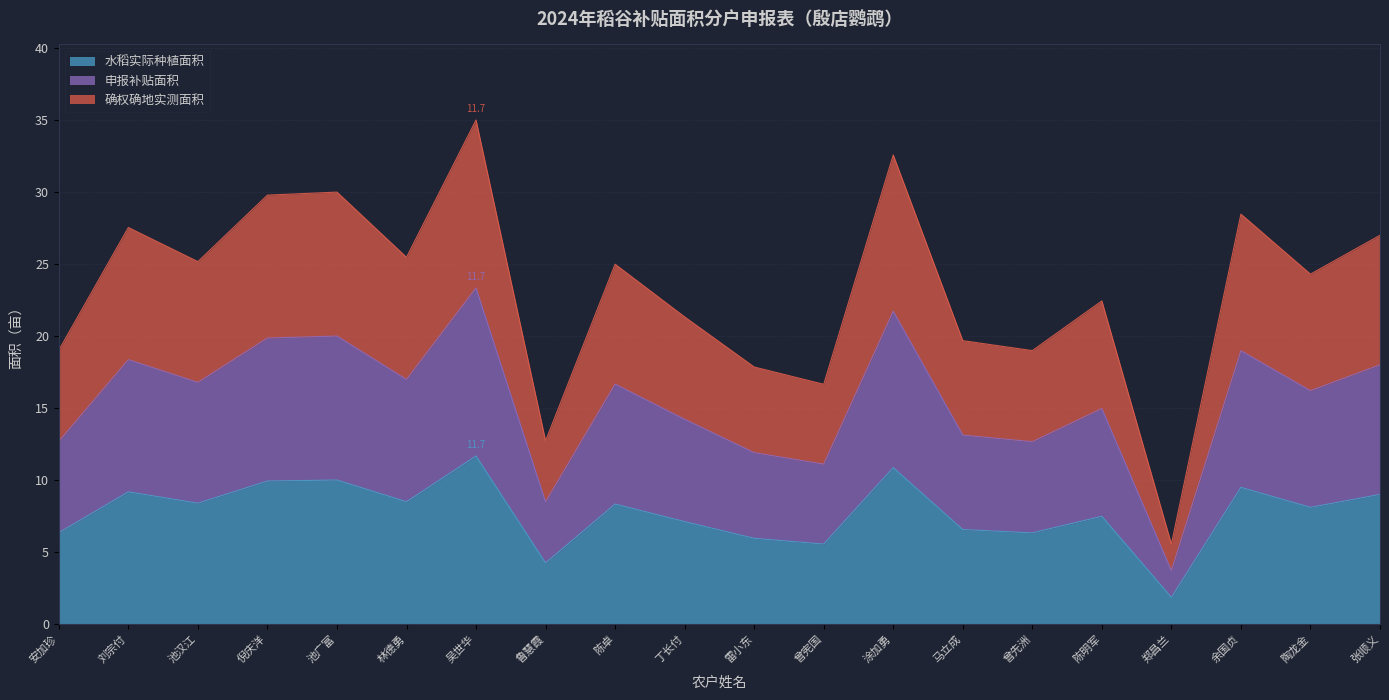

What is the label of the 18th point from the right?

池汉江